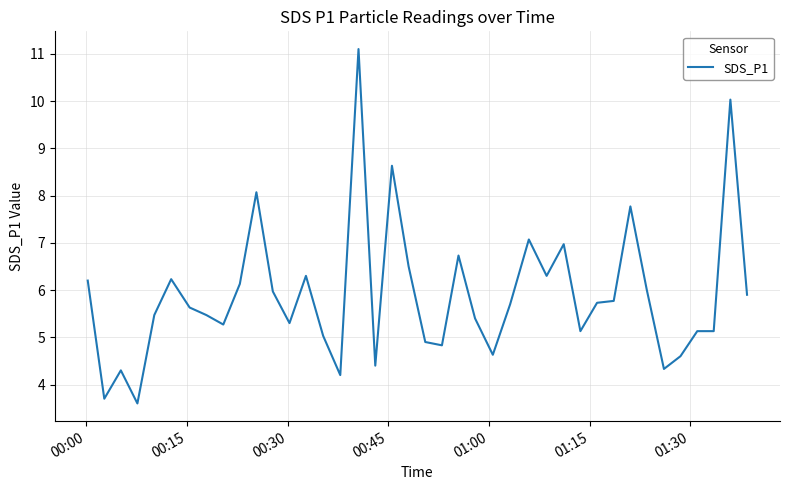

Reading right to left, list all the values displayed in this chart.

5.9	10.0	5.1	5.1	4.6	4.3	6.0	7.8	5.8	5.7	5.1	7.0	6.3	7.1	5.7	4.6	5.4	6.7	4.8	4.9	6.5	8.6	4.4	11.1	4.2	5.0	6.3	5.3	6.0	8.1	6.1	5.3	5.5	5.6	6.2	5.5	3.6	4.3	3.7	6.2